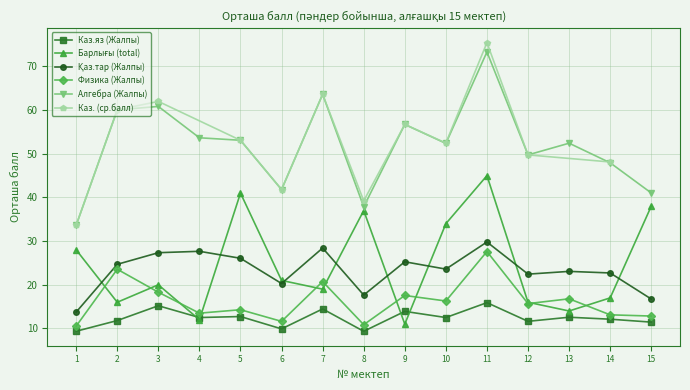

True or false: Алгебра (Жалпы) and Каз.яз (Жалпы) intersect in this chart.

False